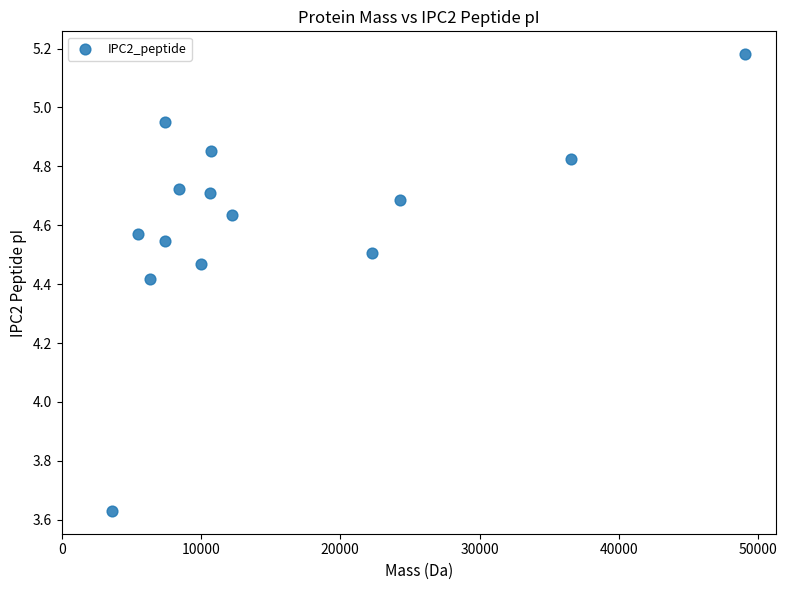

What is the range of X values (max minus min)?

45443.3